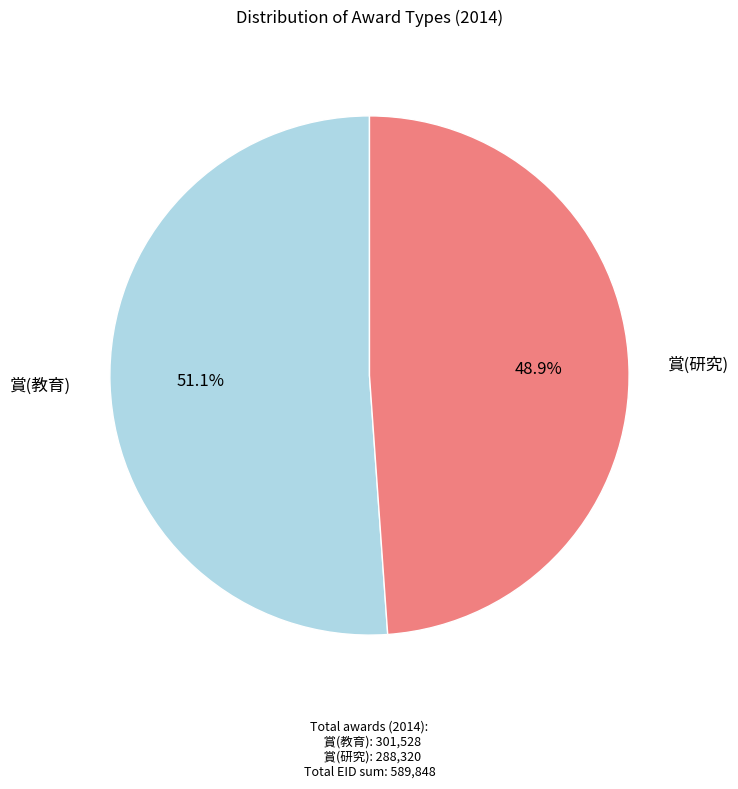

Is there any slice that represents more than half of the pie?

Yes